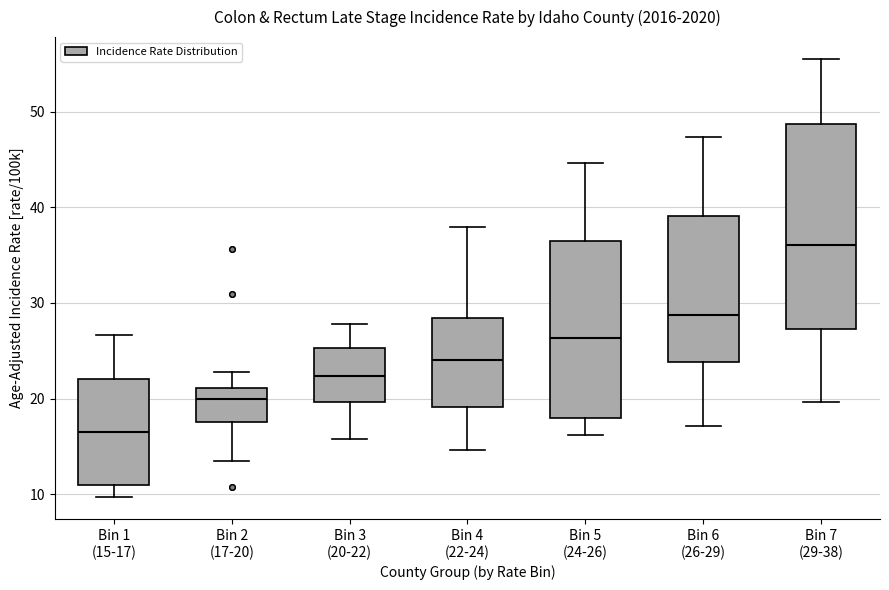

Which box's median line is the highest?

Bin 7 (29-38)